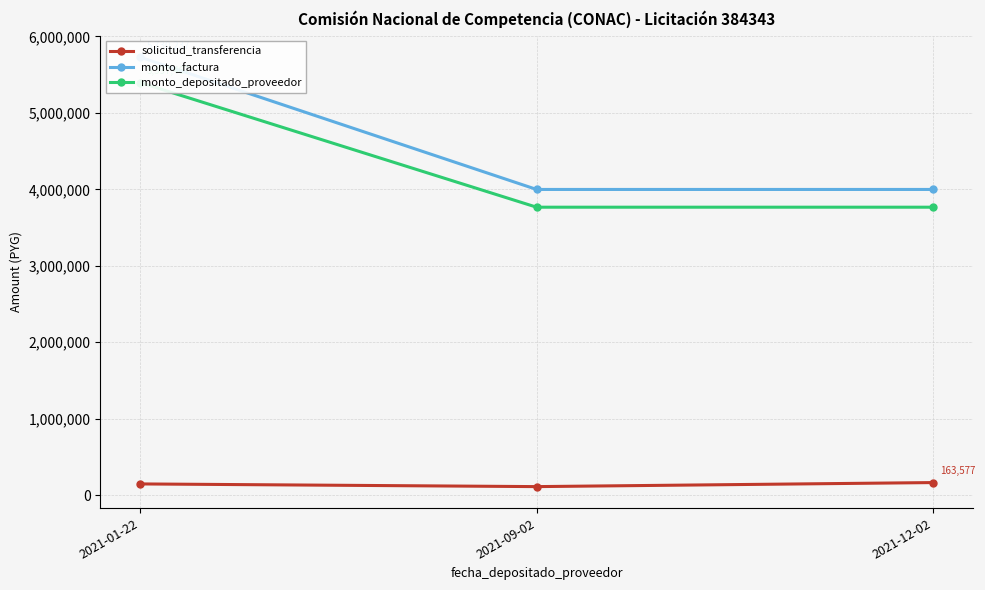

Reading left to right, transcribe all the data shown in this chart.

solicitud_transferencia: 2021-01-22=145842	2021-09-02=110690	2021-12-02=163577
monto_factura: 2021-01-22=5730237	2021-09-02=3998505	2021-12-02=3998505
monto_depositado_proveedor: 2021-01-22=5397467	2021-09-02=3766301	2021-12-02=3766301